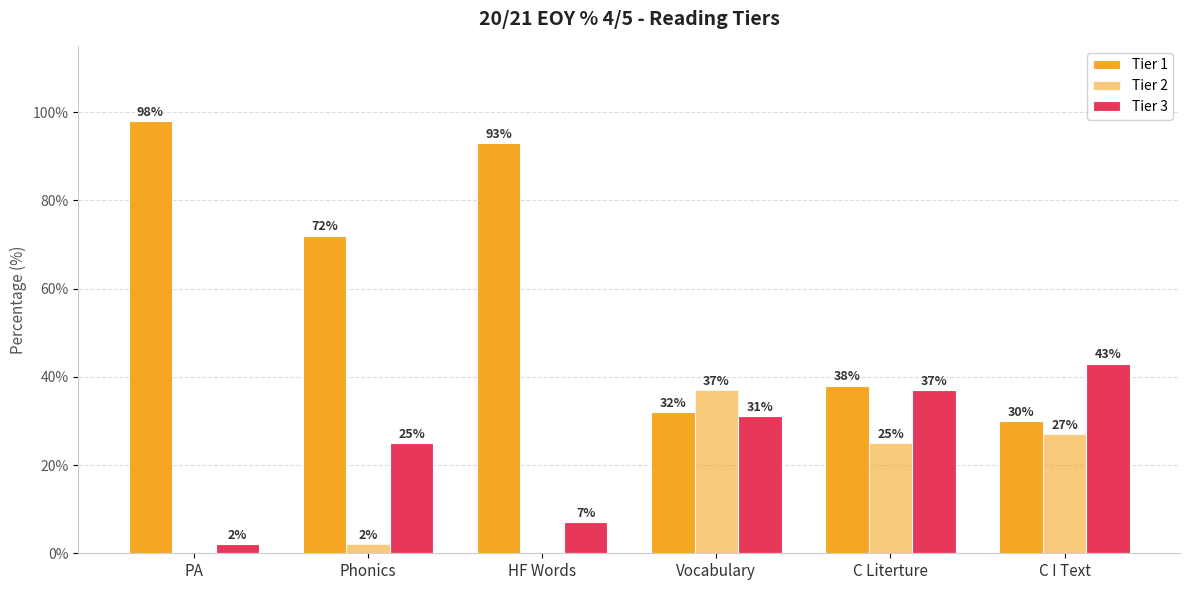

How many groups of bars are there?

6